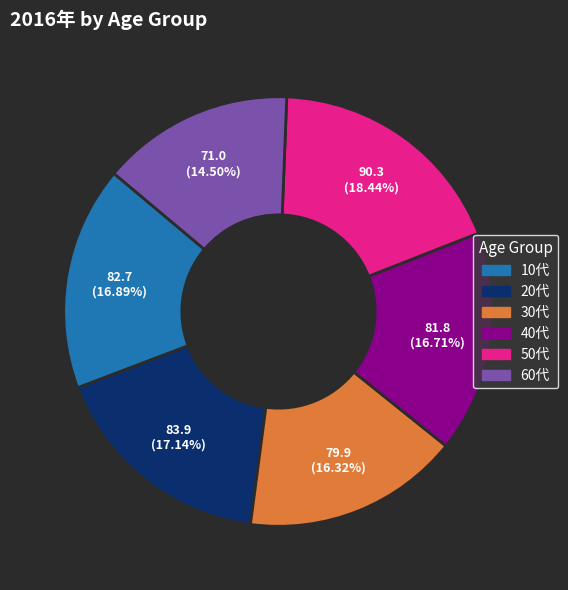

True or false: 60代 accounts for 29% of the total.

False